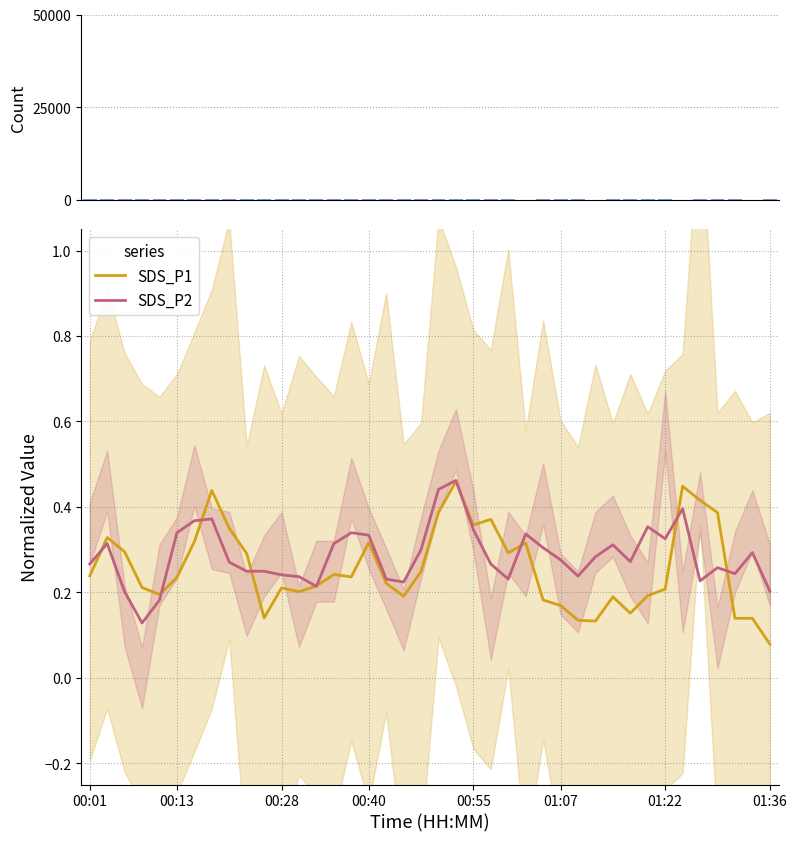

Is the value of Samples at 30 greater than the value of SDS_P2 at 8?

Yes